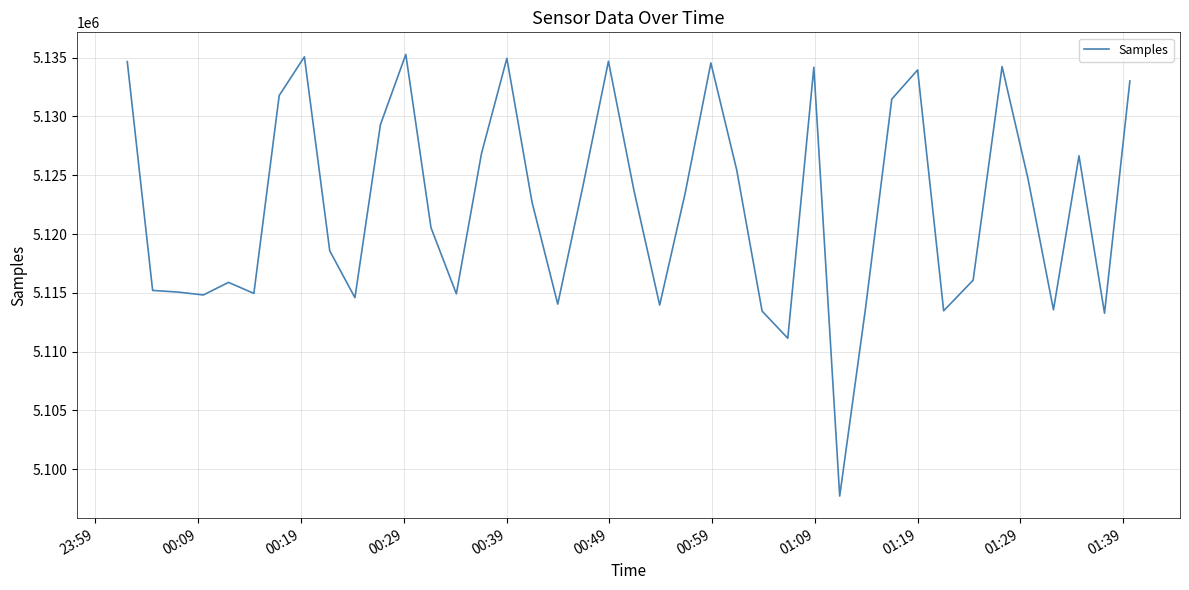

What is the maximum value shown in the chart?

5135279